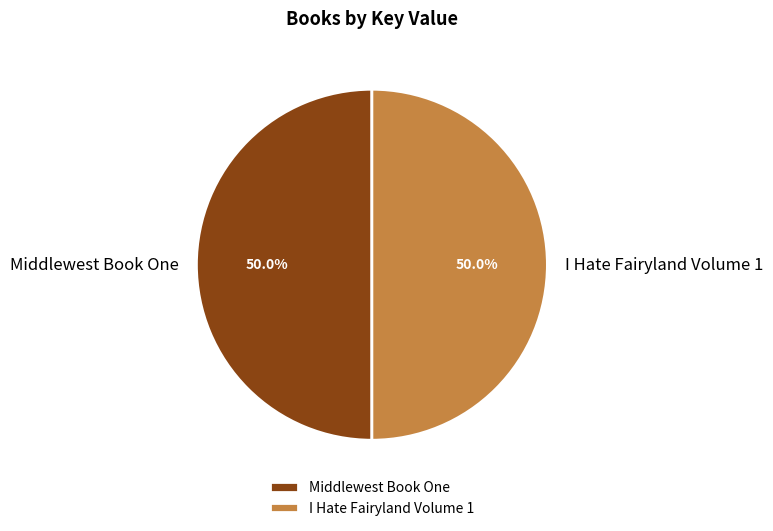

Approximately how many times larger is the value at I Hate Fairyland Volume 1 compared to Middlewest Book One?

1.0